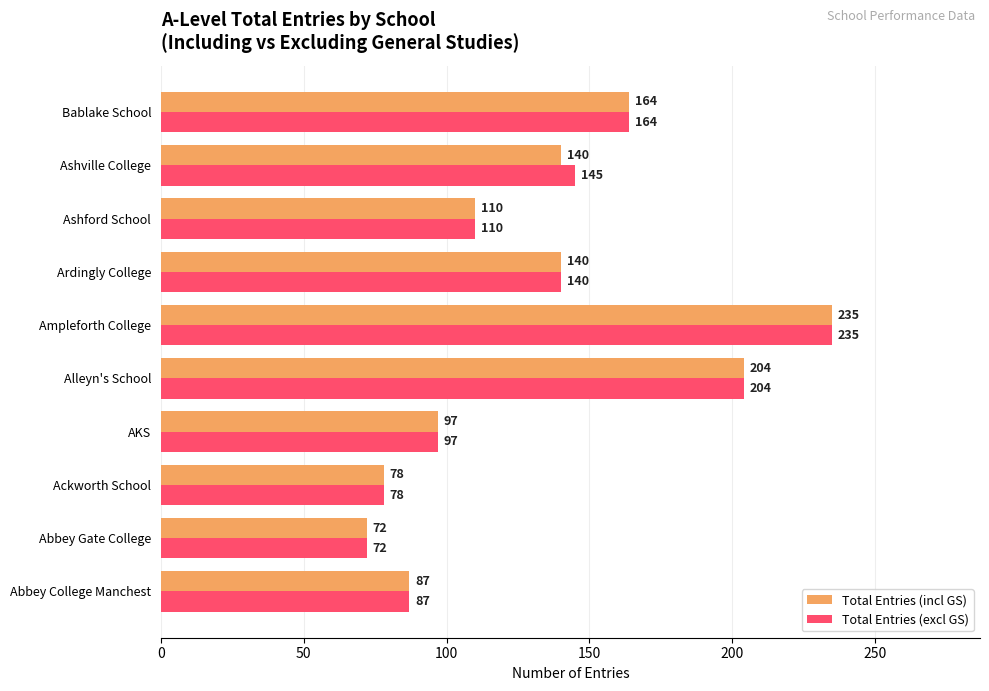

What is the greatest value displayed?

235